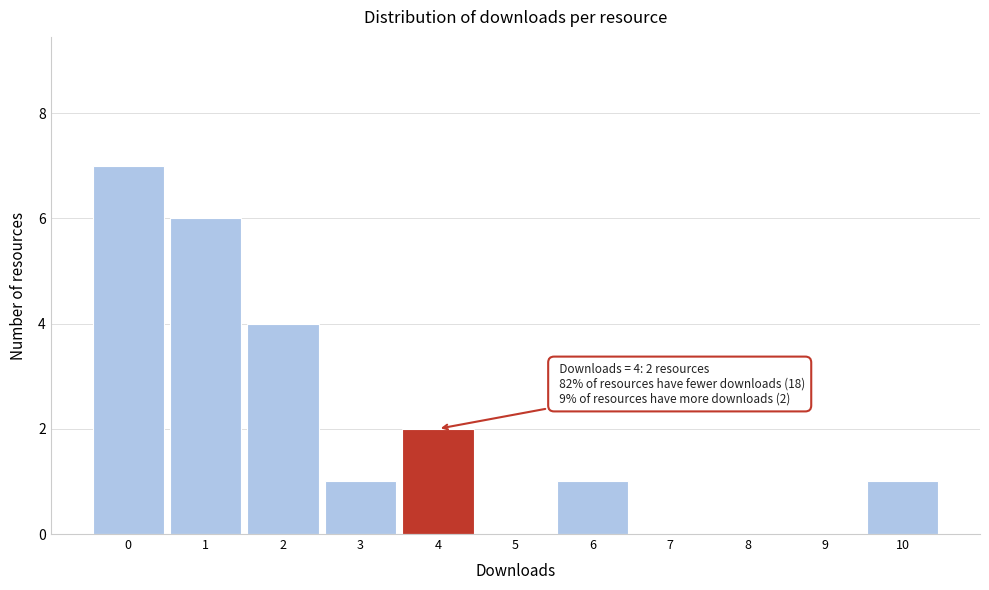

Which range on the x-axis has the tallest bar?

-0.5 to 0.5